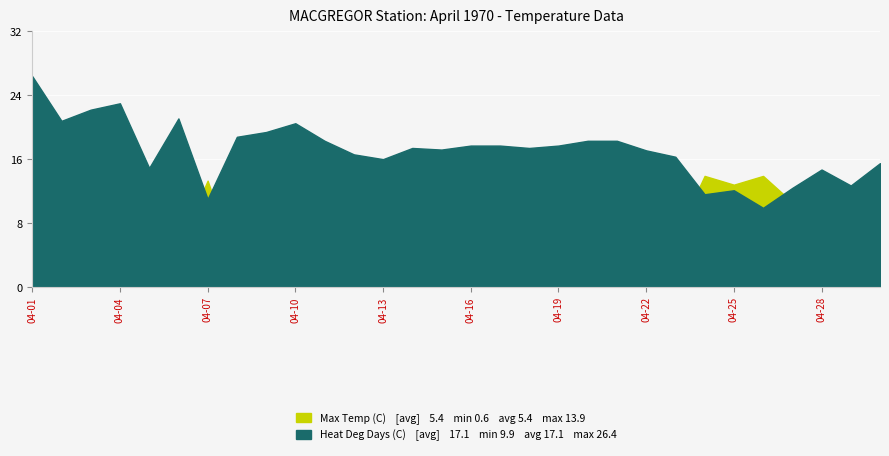

What is the difference between the highest and lowest values at 04-18?

11.3